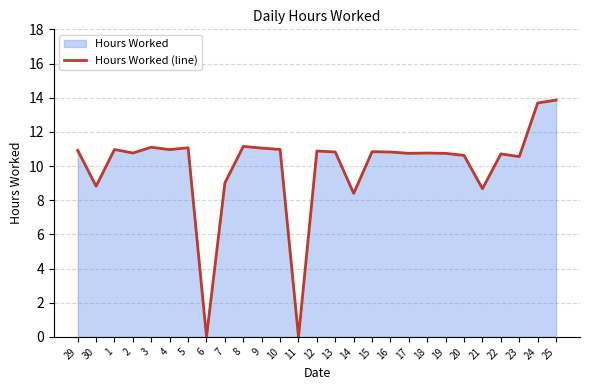

How many values are below 10?

6